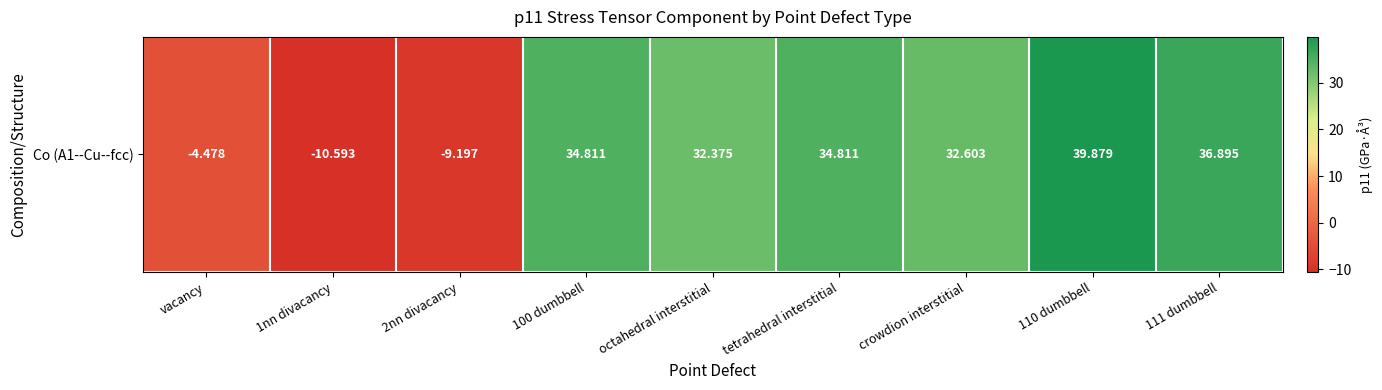

Is it true that the value at vacancy is -4.5?

True